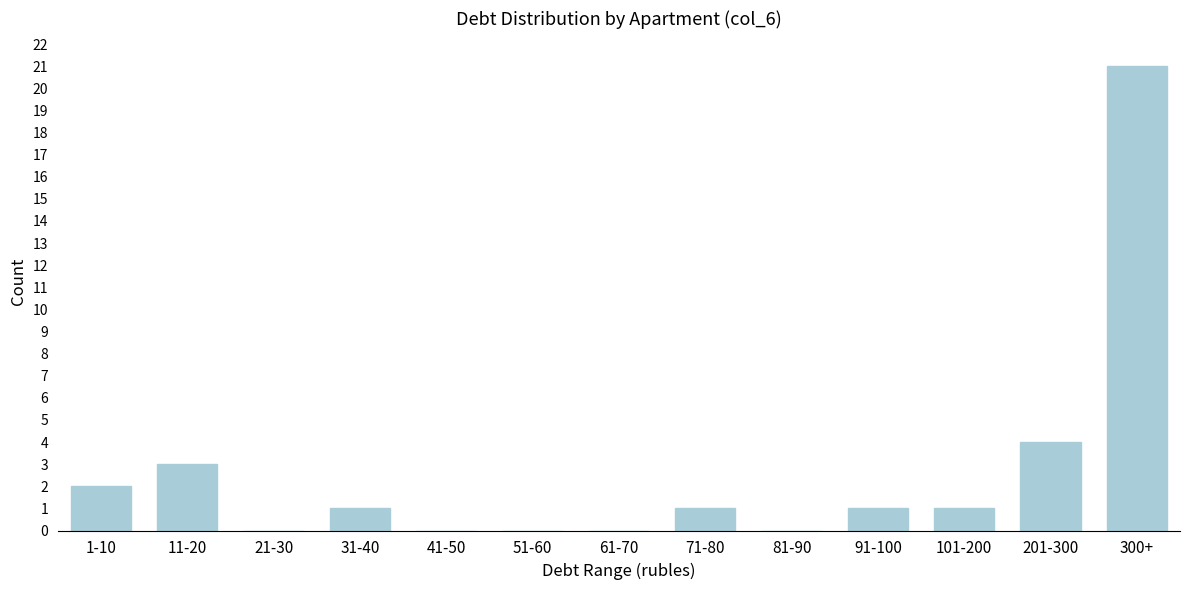

Reading left to right, list all the values displayed in this chart.

1-10=2	11-20=3	21-30=0	31-40=1	41-50=0	51-60=0	61-70=0	71-80=1	81-90=0	91-100=1	101-200=1	201-300=4	300+=21